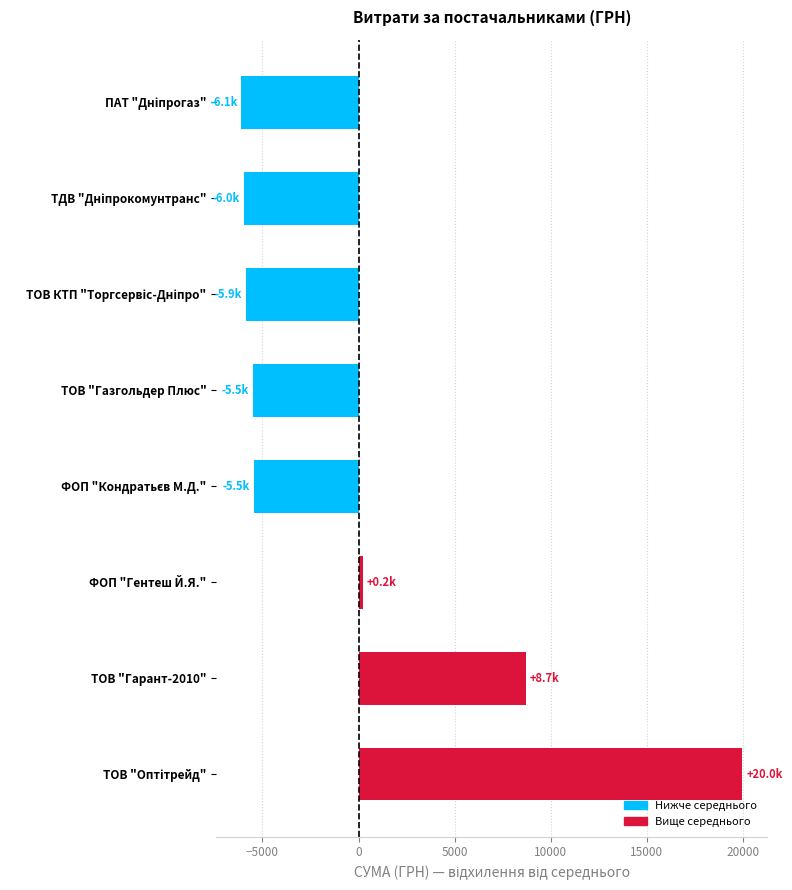

The value at ТОВ "Газгольдер Плюс" is -7262.1. True or false?

False